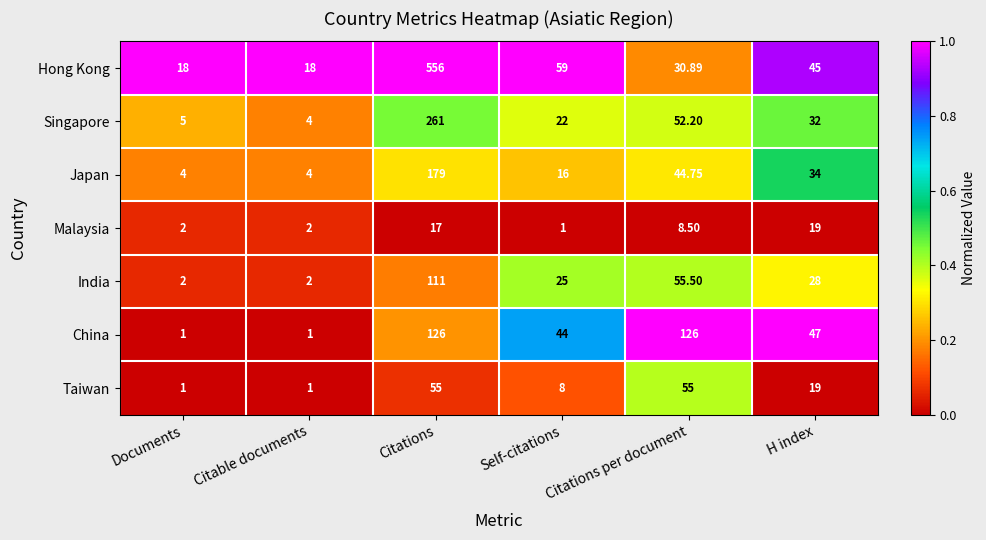

Between Citable documents and Citations per document, which series saw the biggest shift?

China